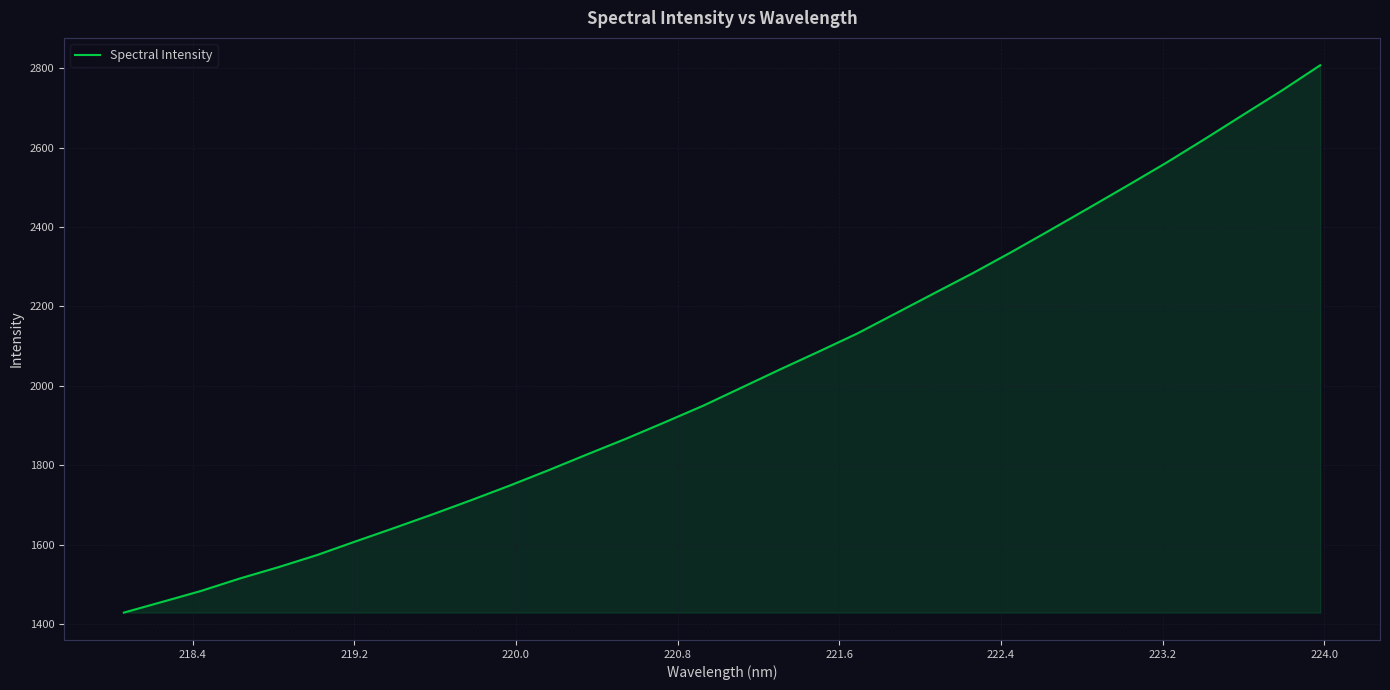

What is the maximum value shown in the chart?

2807.3